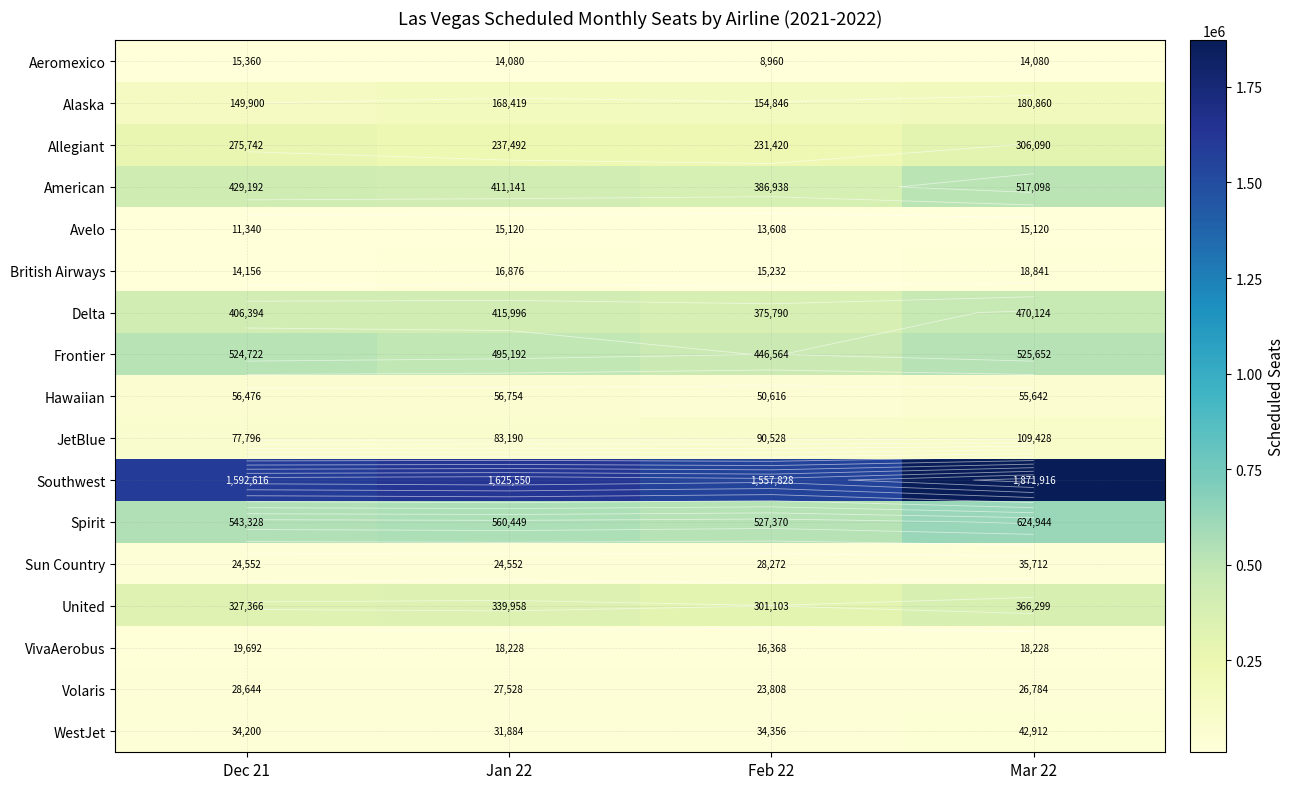

Between Dec 21 and Mar 22, which series saw the biggest shift?

Southwest